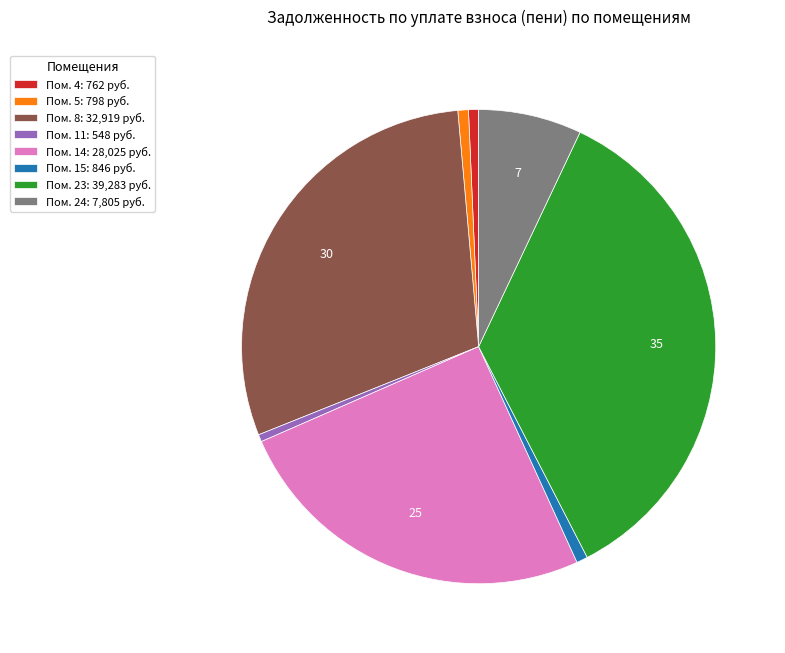

Do Пом. 5: 798 руб. and Пом. 24: 7,805 руб. together represent more than half of the pie?

No